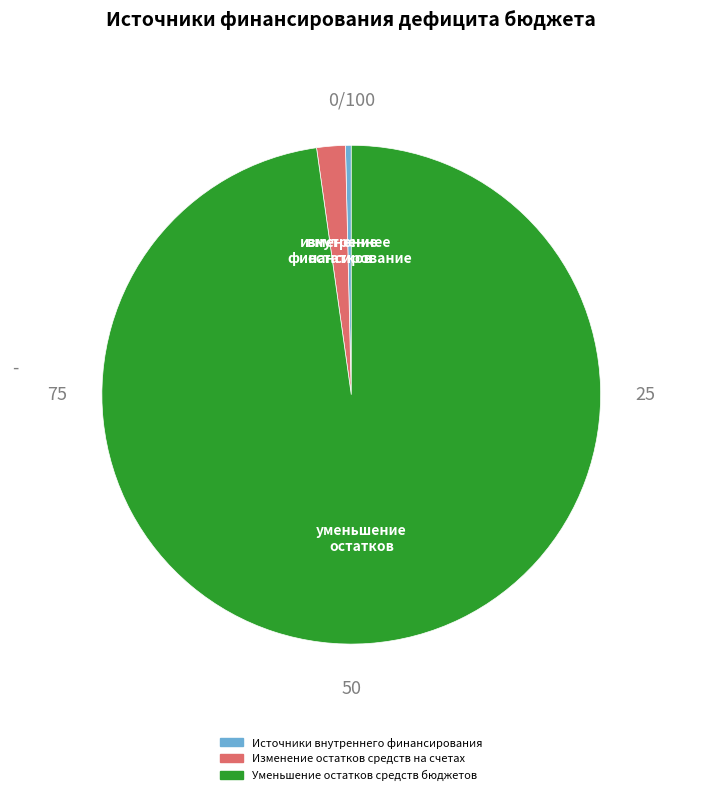

How many segments does this pie chart have?

3